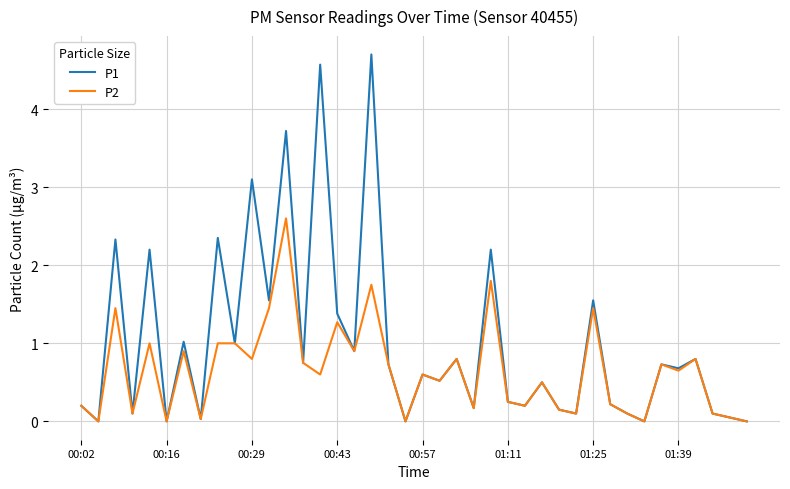

Rank the series by their maximum value, from highest to lowest.

P1, P2